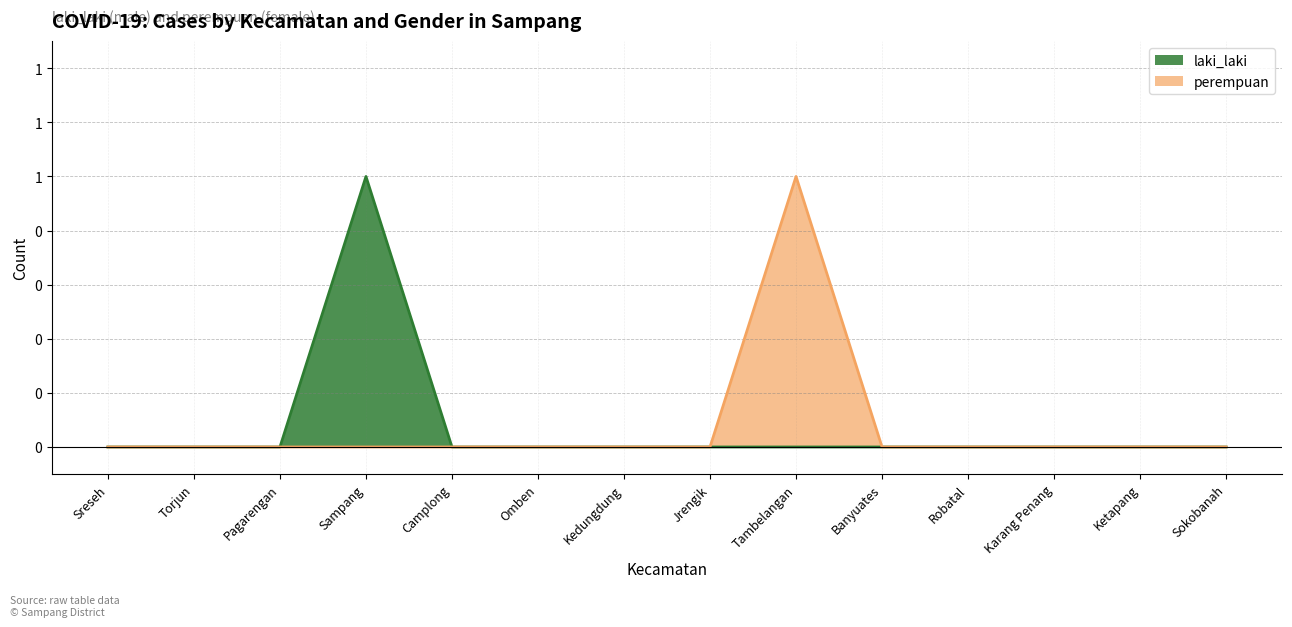

At which category does perempuan reach its first local peak?

Tambelangan